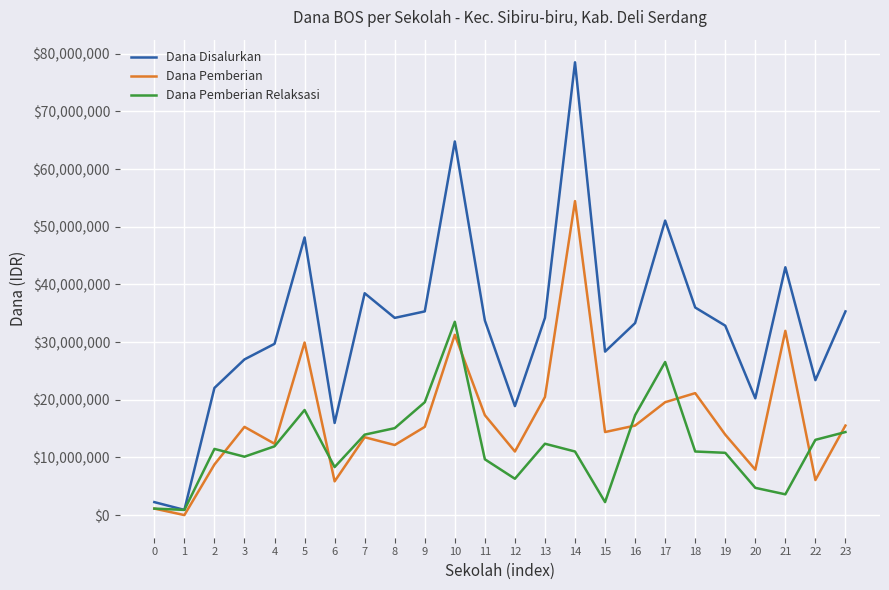

Rank the series by their average value, from highest to lowest.

Dana Disalurkan, Dana Pemberian, Dana Pemberian Relaksasi